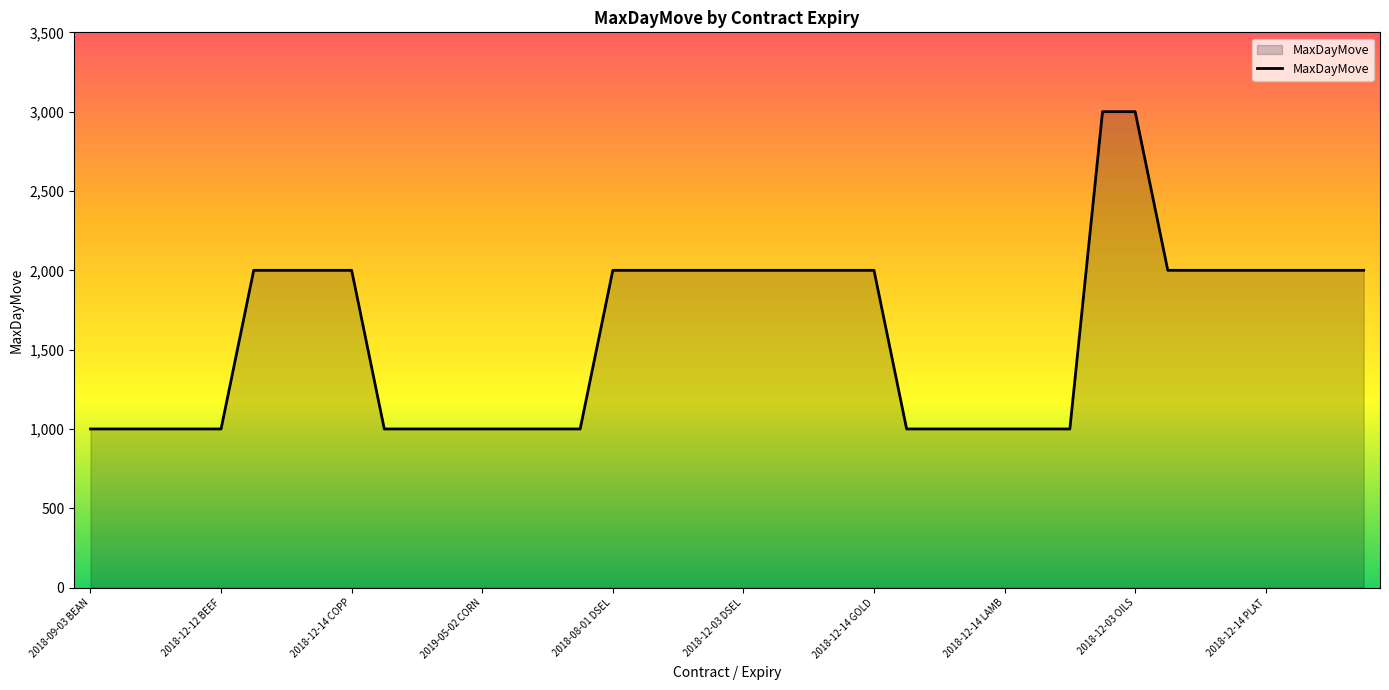

Does the chart display data point markers on the line(s)?

No